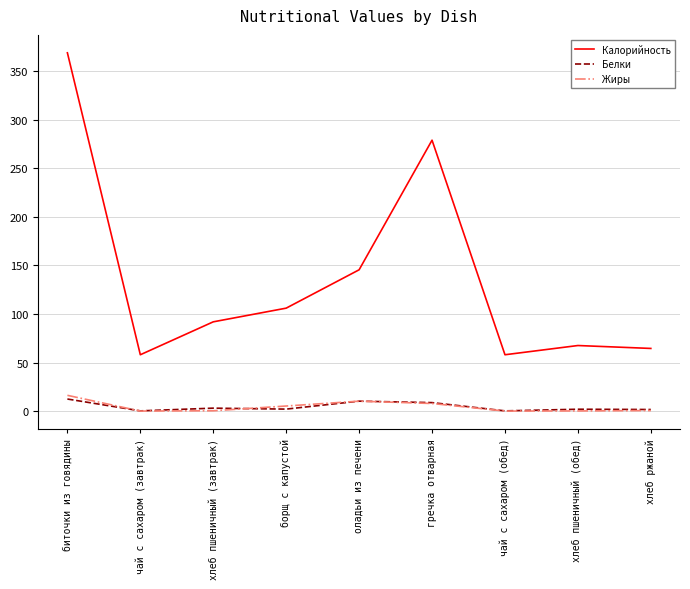

True or false: Белки and Калорийность cross at least once.

False